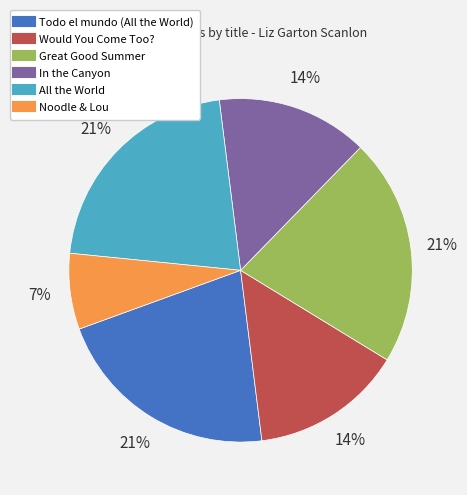

To the nearest percent, what is the average slice percentage?

17%